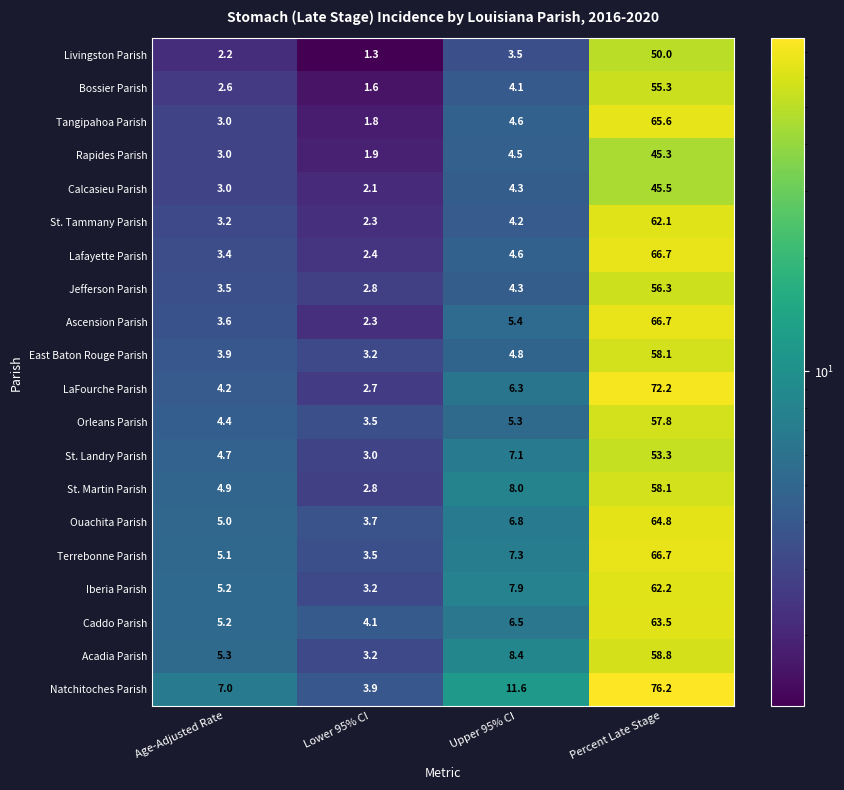

How many values in the St. Tammany Parish series are below 4?

2